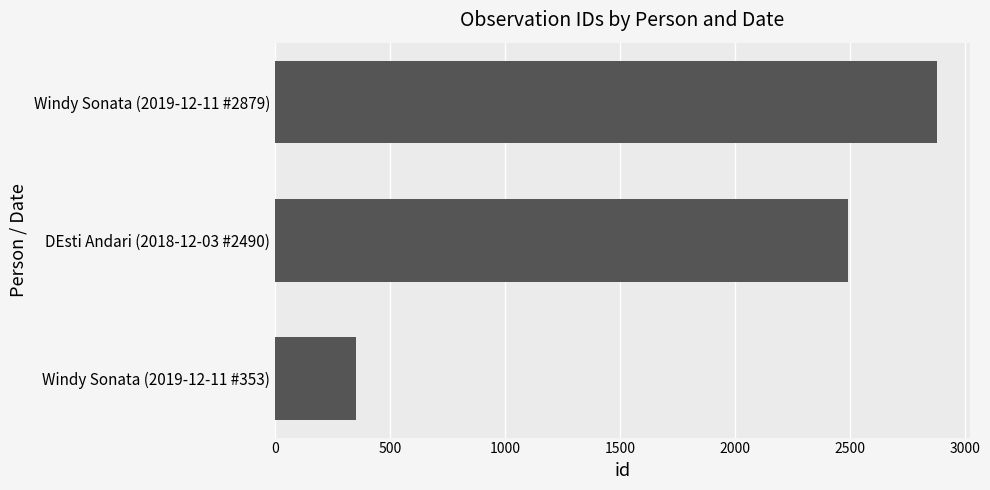

At which category does the chart reach its peak across all series?

Windy Sonata (2019-12-11 #2879)